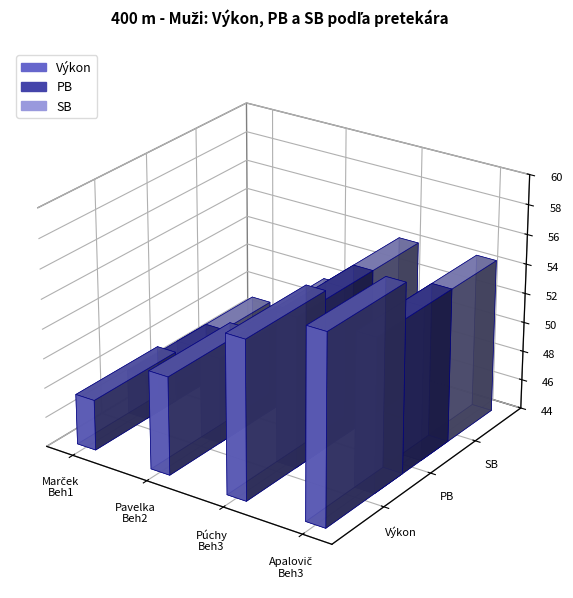

Which series changed the most between Púchy Gregor
(Beh 3) and Apalovič Ondrej
(Beh 3)?

Výkon